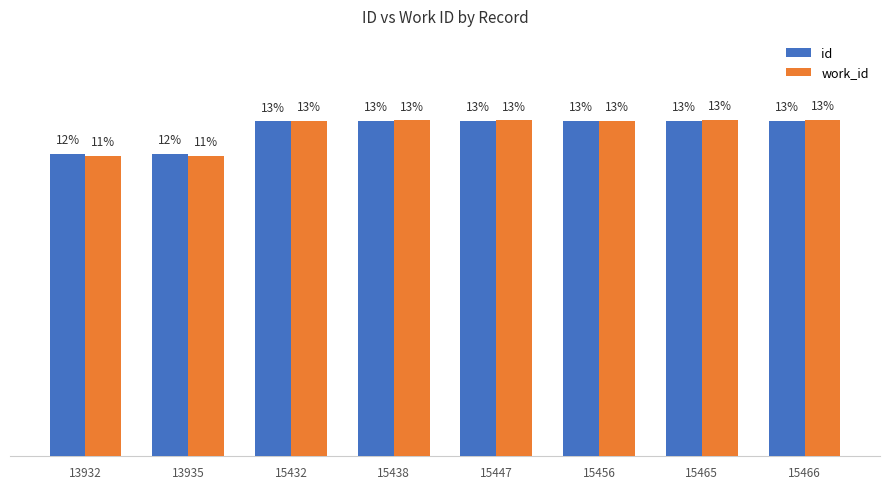

List the labels in order of work_id value, smallest first.

13932, 13935, 15456, 15432, 15438, 15447, 15465, 15466